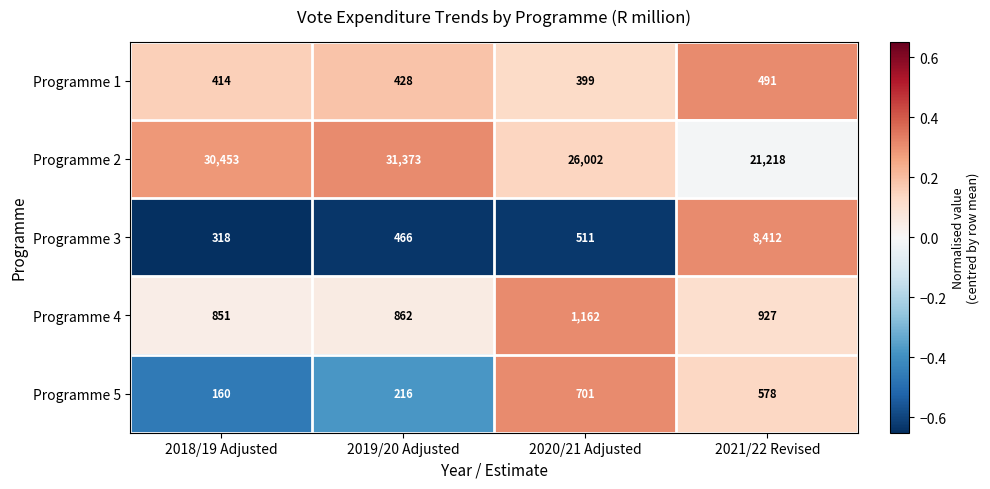

At which label is Programme 5 closest to 430?

2021/22 Revised